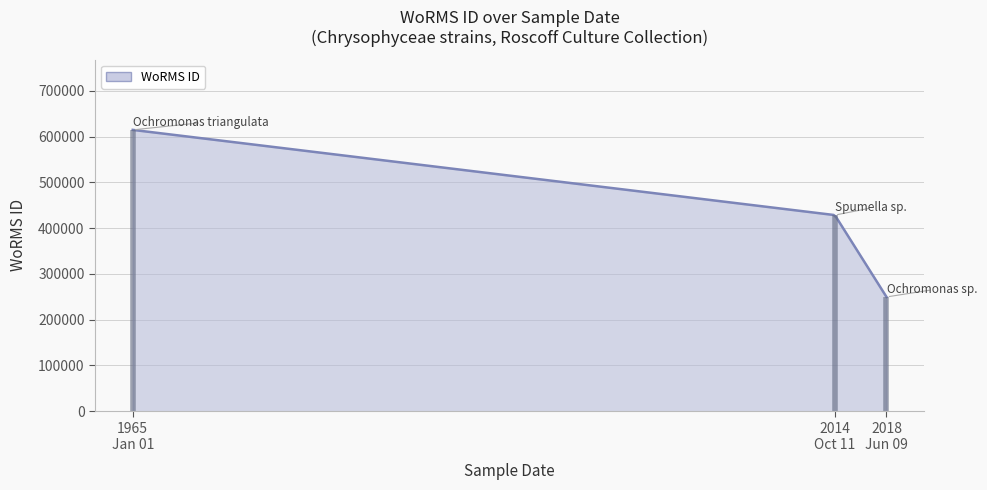

Does the chart have visible grid lines?

Yes